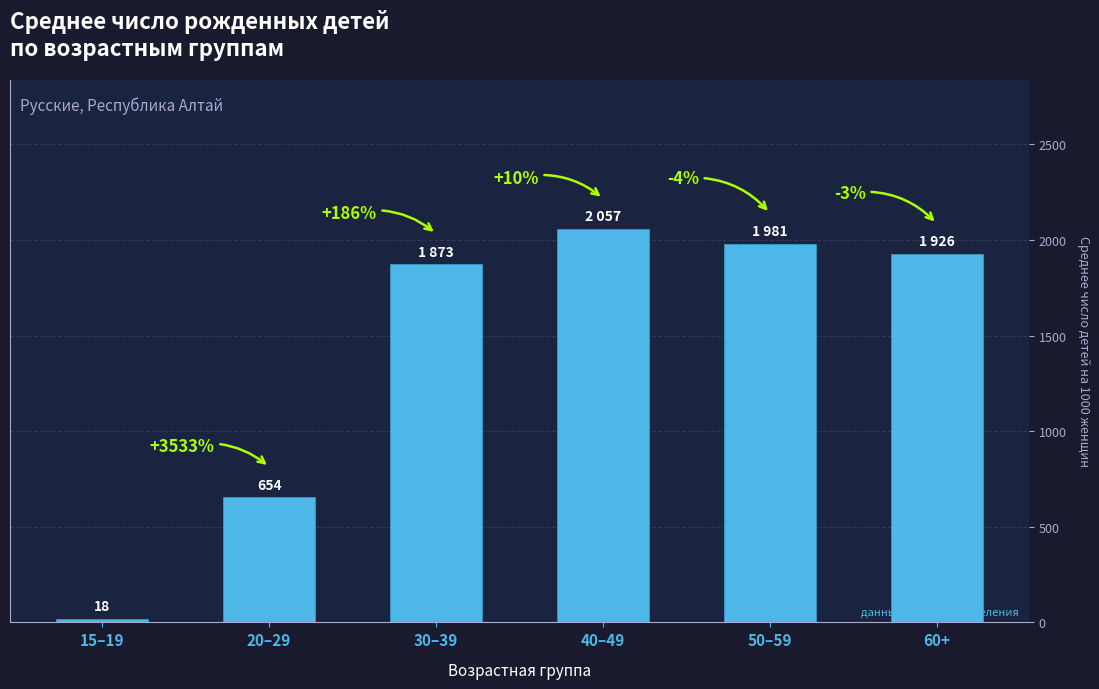

Which category has the lowest value across all series?

15–19